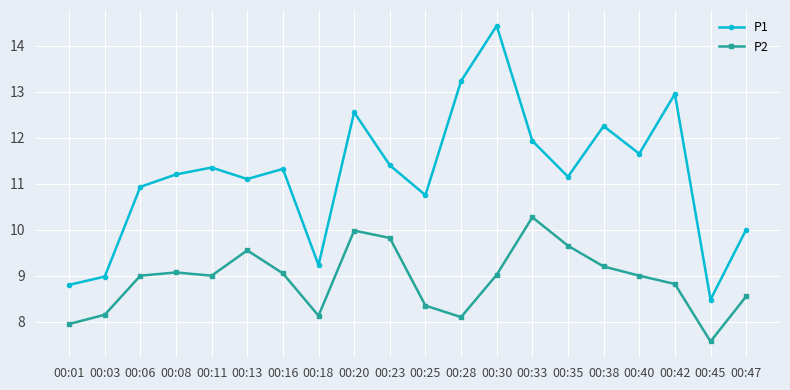

Which series has the largest range (max minus min)?

P1